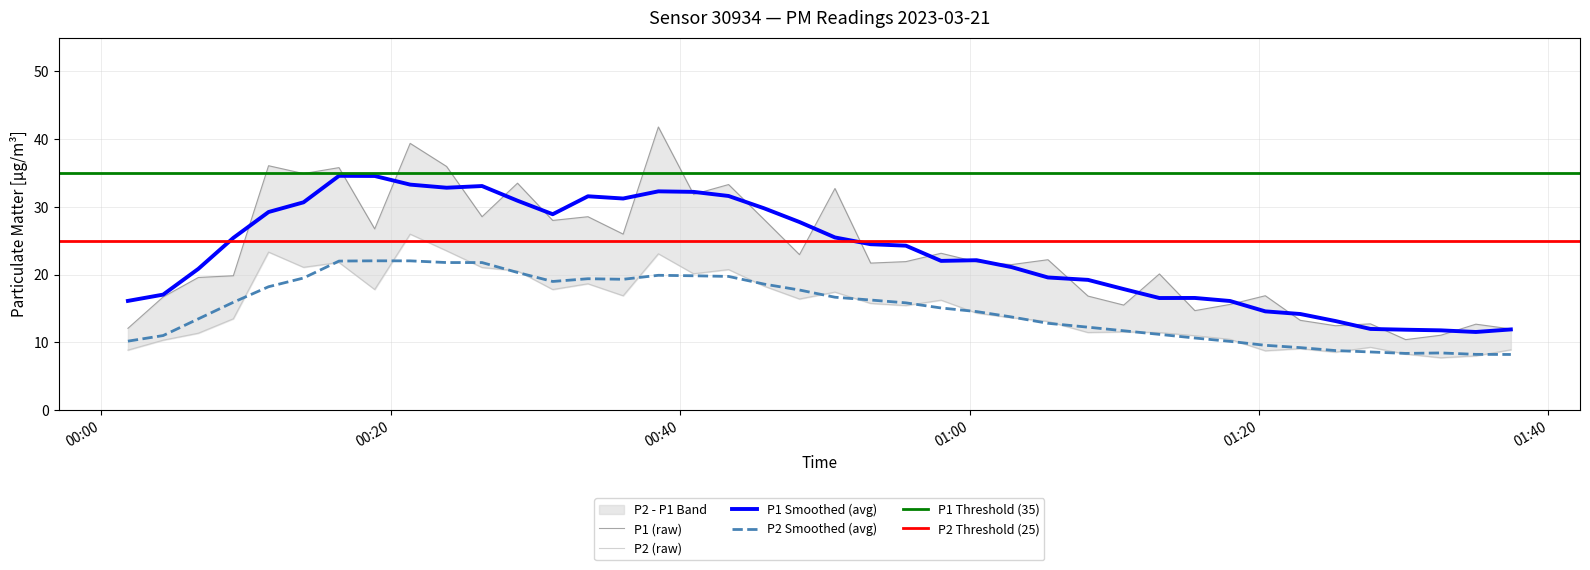

What is the maximum value for P2 Smoothed (avg)?

22.0